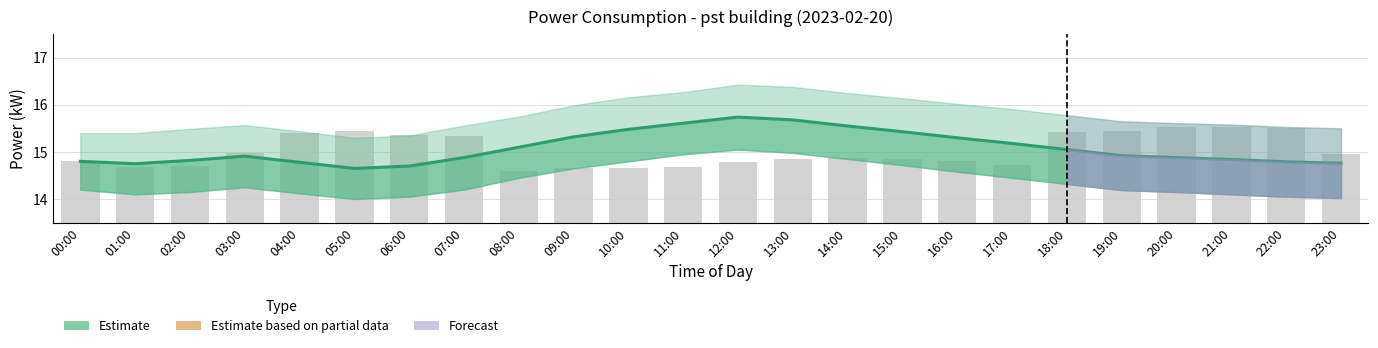

What is the difference between the maximum and minimum values in the power_mean series?

1.1